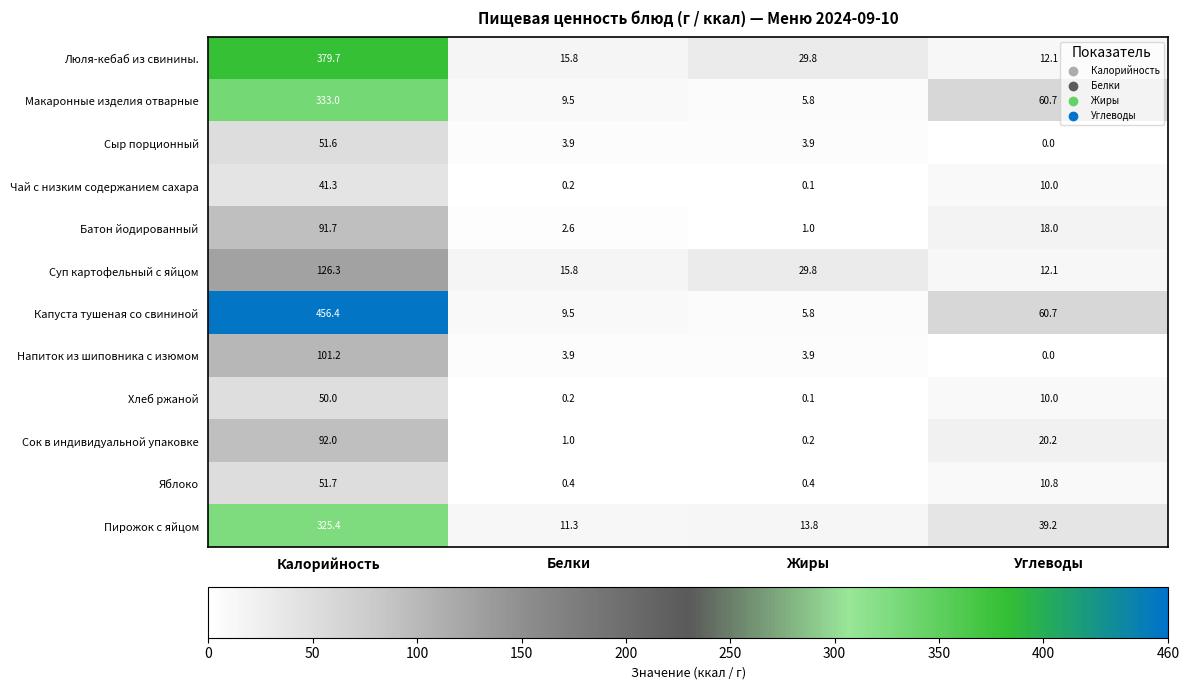

The value of Макаронные изделия отварные at Углеводы is 31.0. True or false?

False